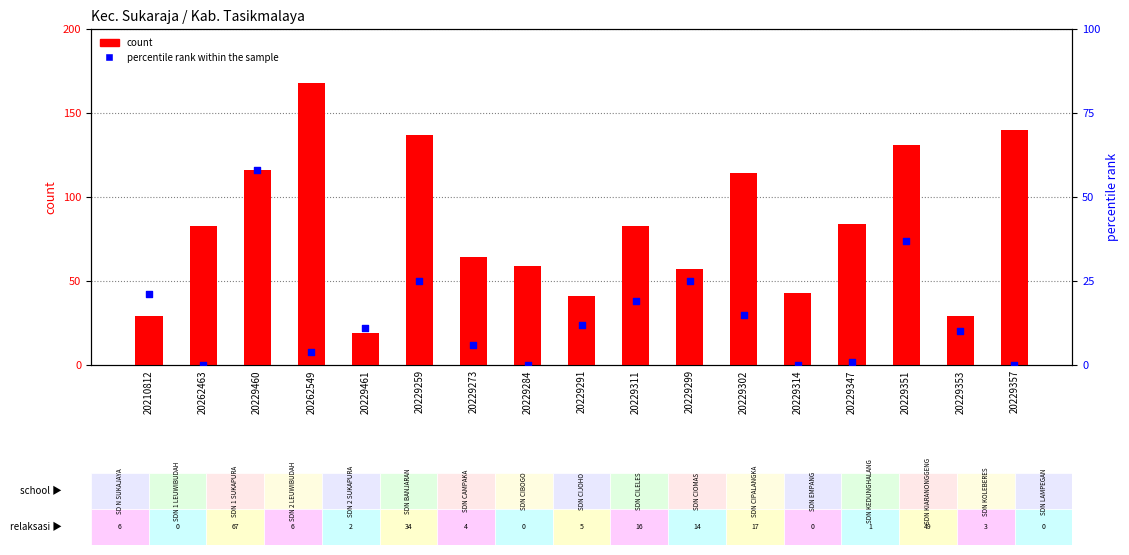

At how many categories does at least one series exceed 104?

6